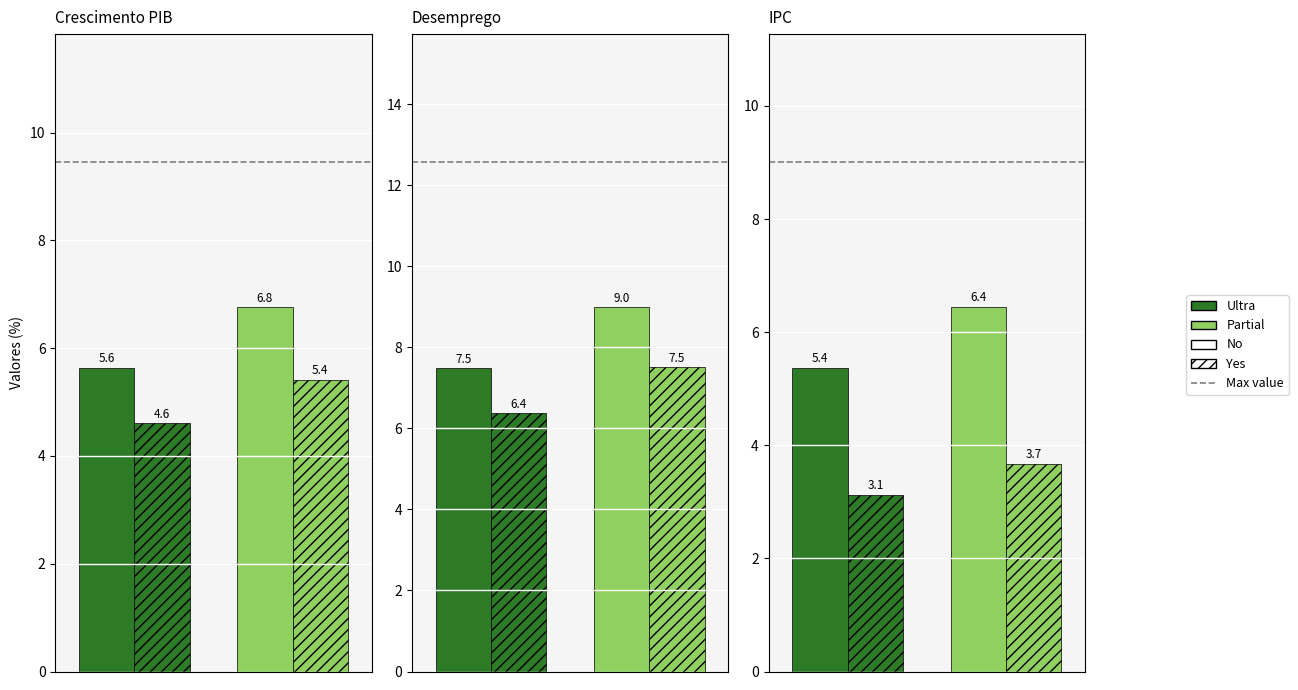

At how many categories does at least one series exceed 0?

6